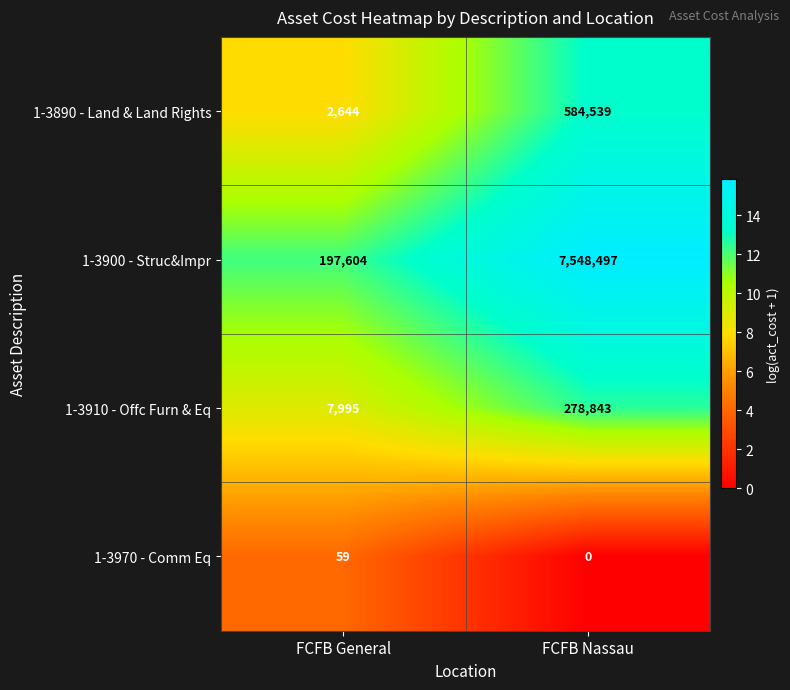

Reading left to right, list all the values displayed in this chart.

1-3890 - Land & Land Rights: FCFB General=2644	FCFB Nassau=584539
1-3900 - Struc&Impr: FCFB General=197604	FCFB Nassau=7548497
1-3910 - Offc Furn & Eq: FCFB General=7995	FCFB Nassau=278843
1-3970 - Comm Eq: FCFB General=59	FCFB Nassau=0